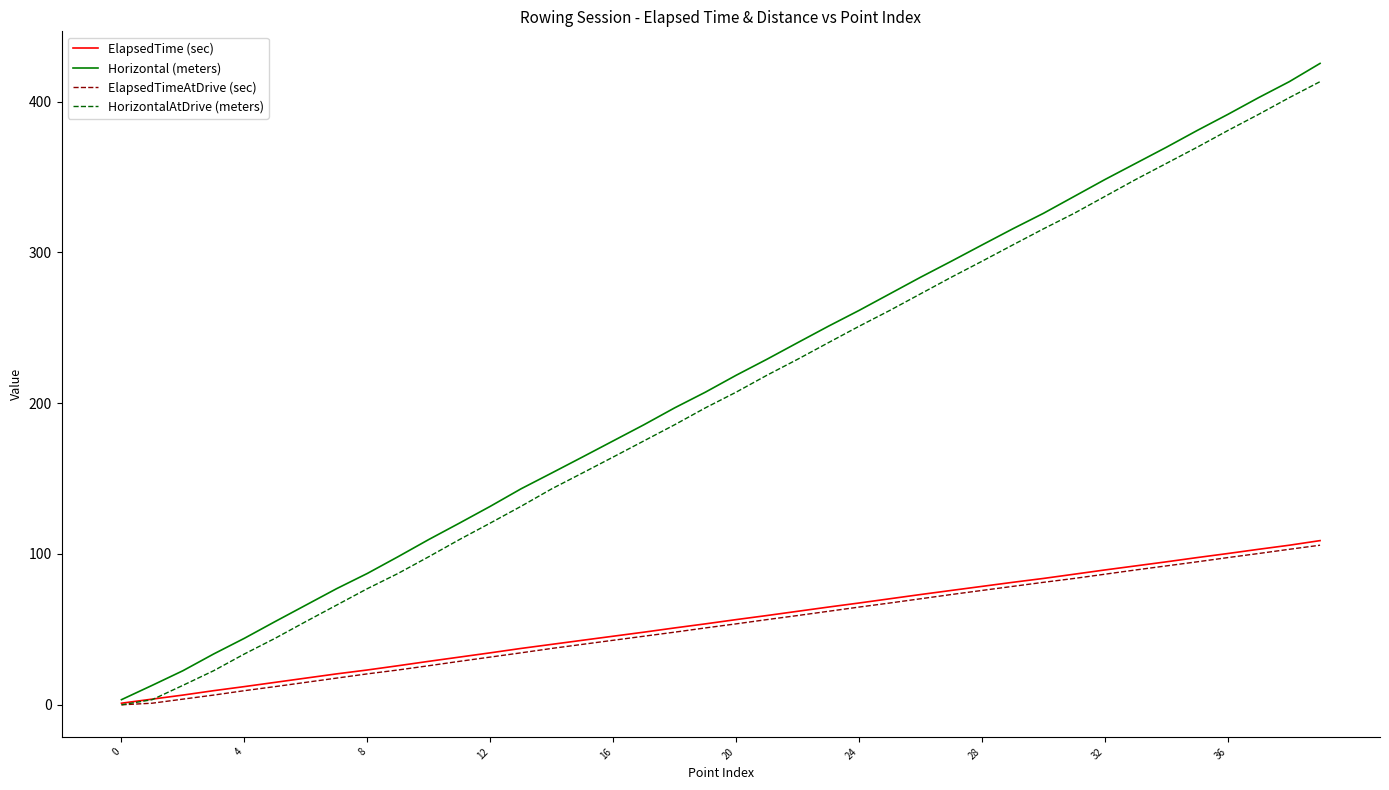

Which series has the largest range (max minus min)?

Horizontal (meters)